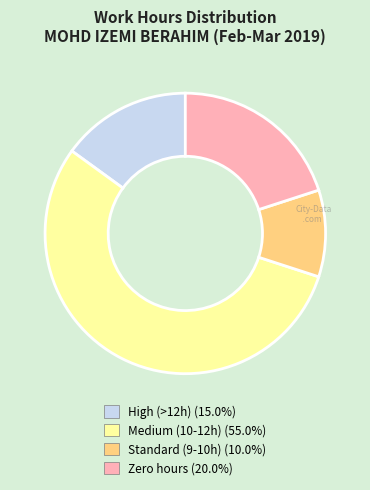

Is there a majority slice in this chart?

Yes